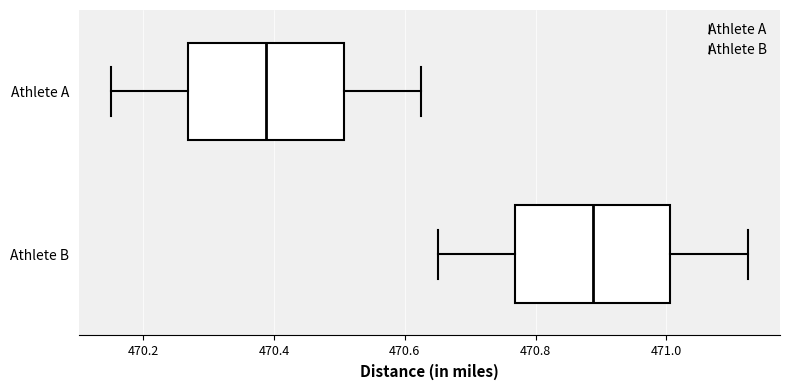

Where does the median line of the box for Athlete B sit on the x-axis? The values are not printed on the chart, so give them approximately, as read against the axis.

470.88